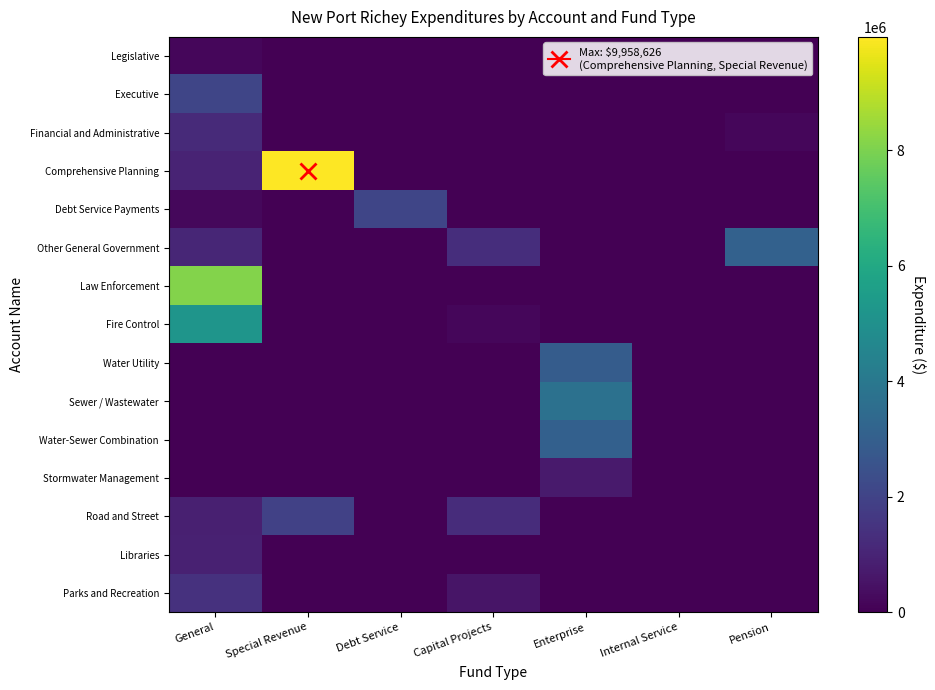

List the series in order of their peak value, lowest first.

Legislative, Stormwater Management, Libraries, Financial and Administrative, Parks and Recreation, Road and Street, Executive, Debt Service Payments, Water Utility, Water-Sewer Combination, Other General Government, Sewer / Wastewater, Fire Control, Law Enforcement, Comprehensive Planning